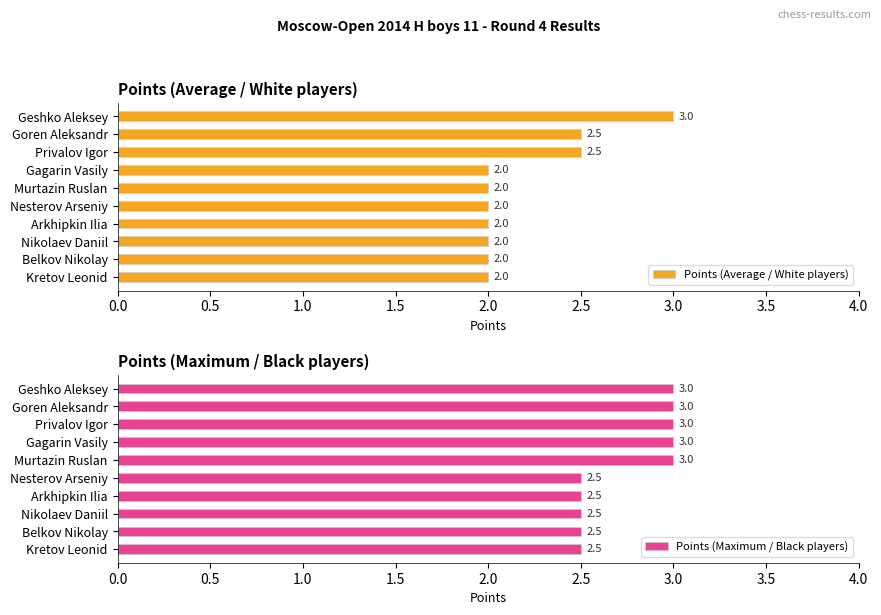

Which series has the largest total across all categories?

Points (Maximum / Black players)